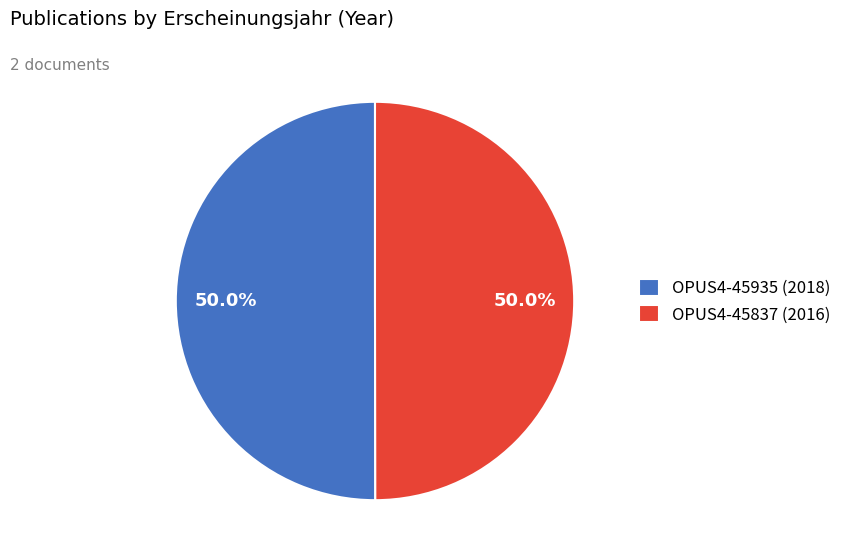

How many segments does this pie chart have?

2